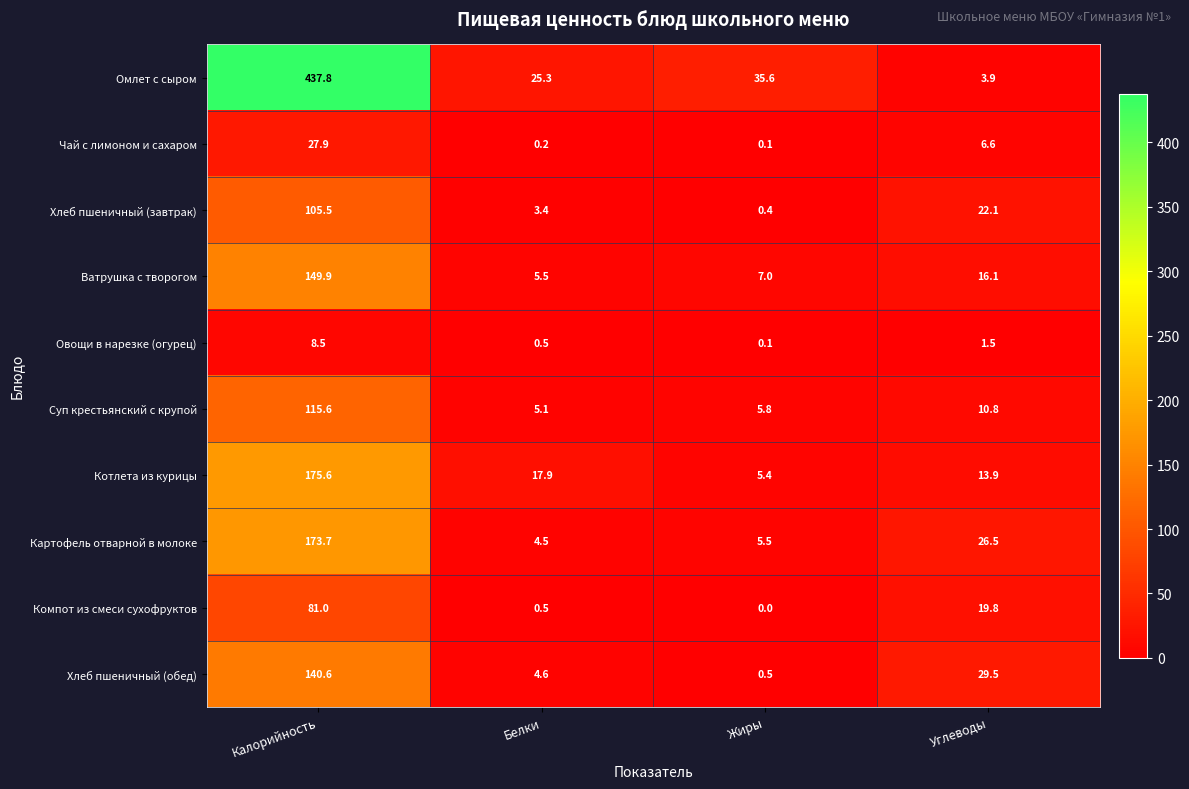

What is the difference between the maximum and minimum values in the Картофель отварной в молоке series?

169.2